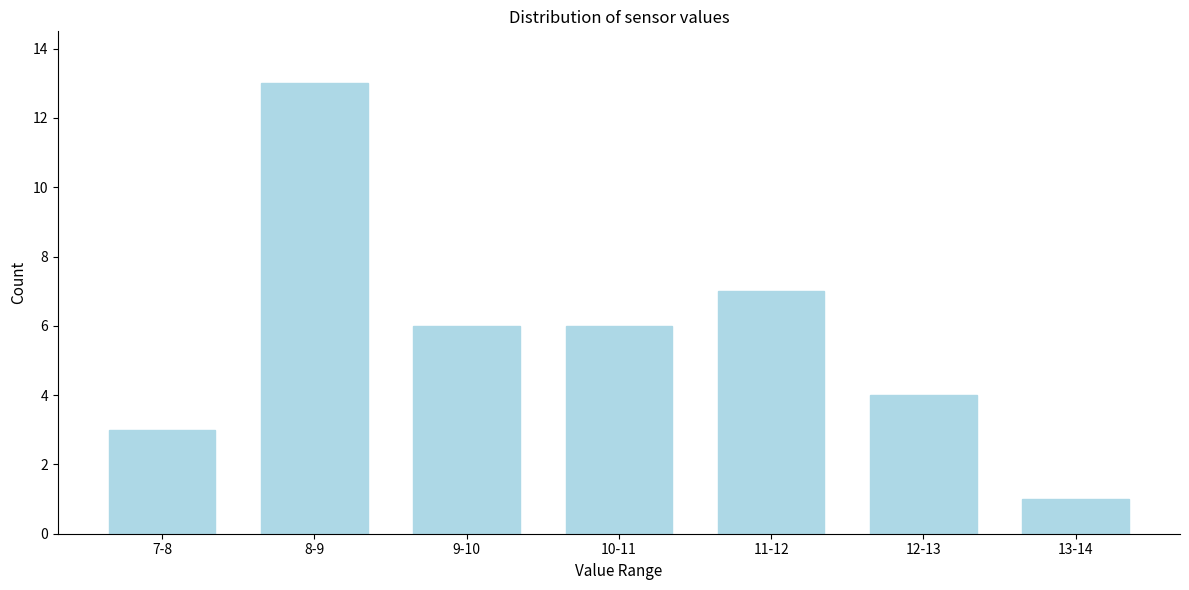

Reading left to right, what are all the values shown in this chart?

7-8=3	8-9=13	9-10=6	10-11=6	11-12=7	12-13=4	13-14=1